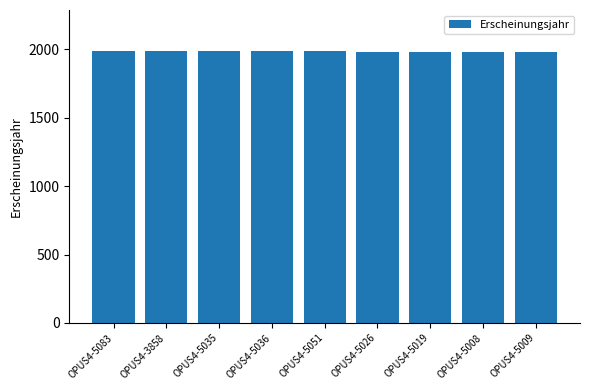

What position from the right is OPUS4-5036?

6